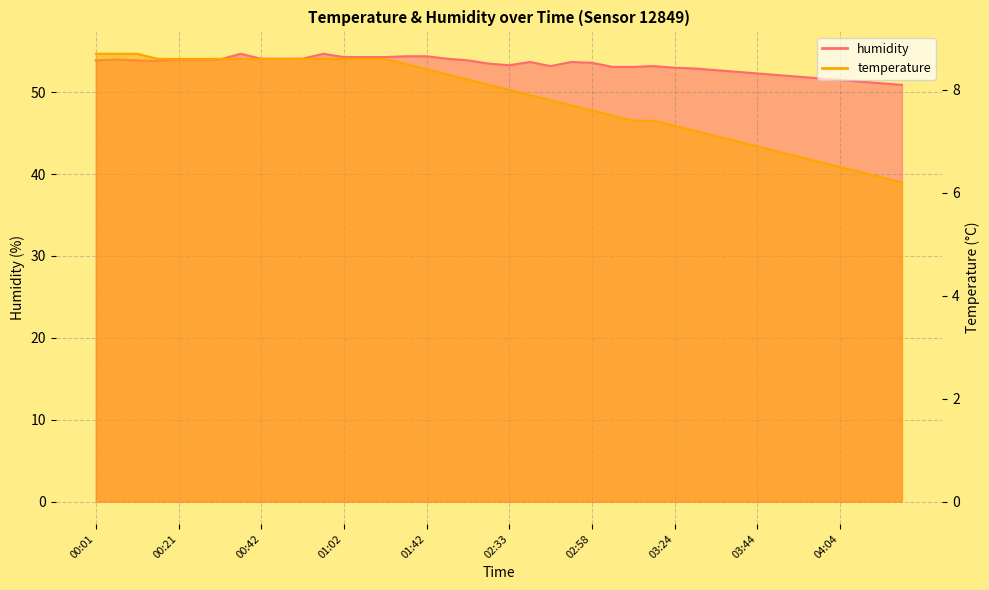

True or false: temperature and humidity cross at least once.

False